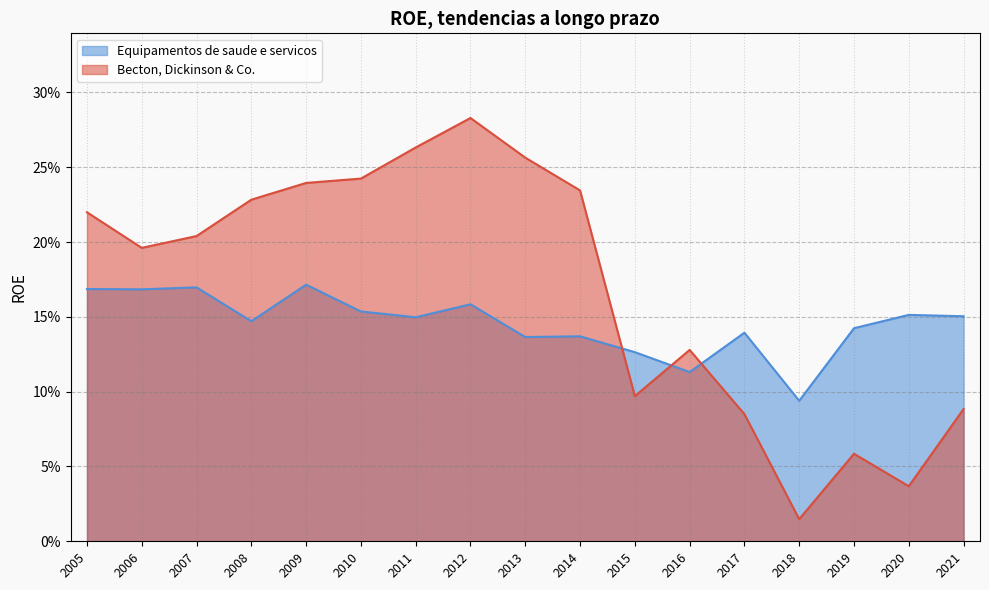

Which series has the largest total across all categories?

Becton, Dickinson & Co.